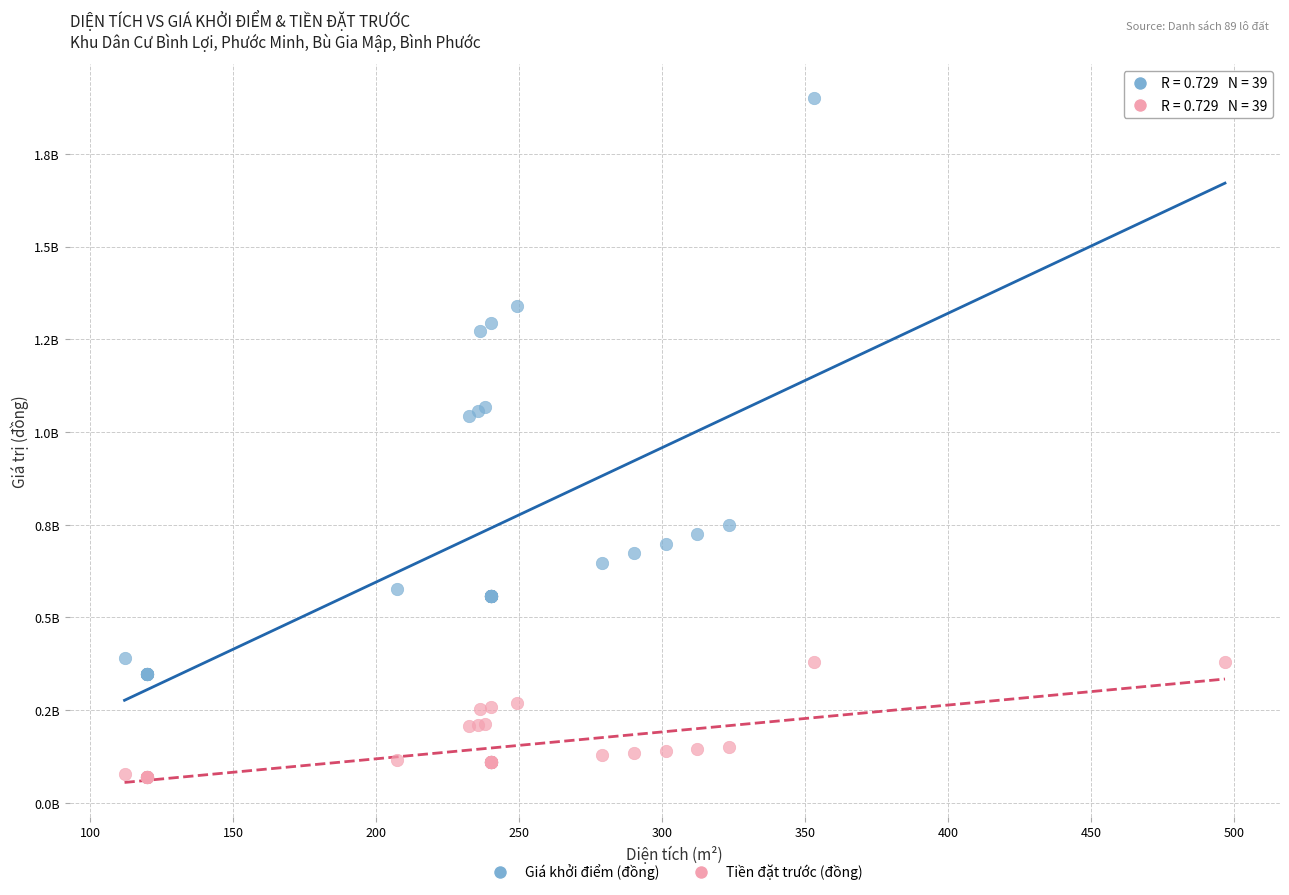

Which series has the largest Y range (max minus min)?

Giá khởi điểm (đồng)